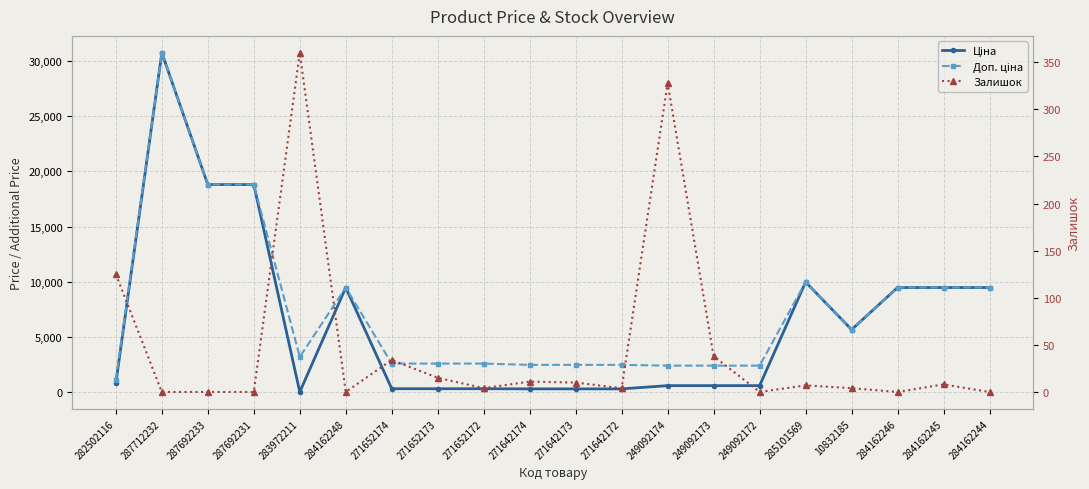

The value of Залишок at 283972211 is 199.9. True or false?

False